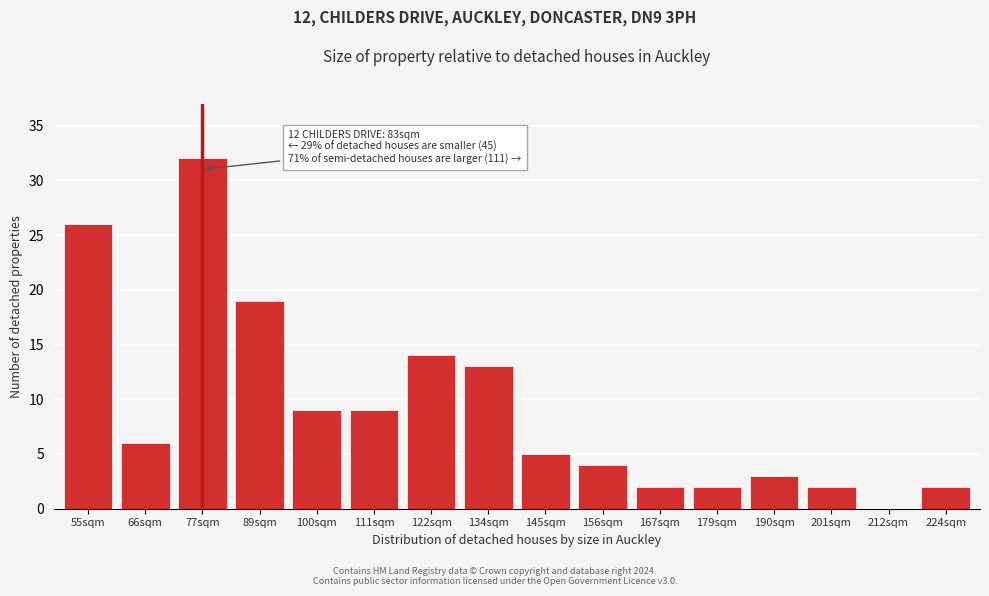

Reading left to right, list all the values displayed in this chart.

55sqm=26	66sqm=6	77sqm=32	89sqm=19	100sqm=9	111sqm=9	122sqm=14	134sqm=13	145sqm=5	156sqm=4	167sqm=2	179sqm=2	190sqm=3	201sqm=2	212sqm=0	224sqm=2